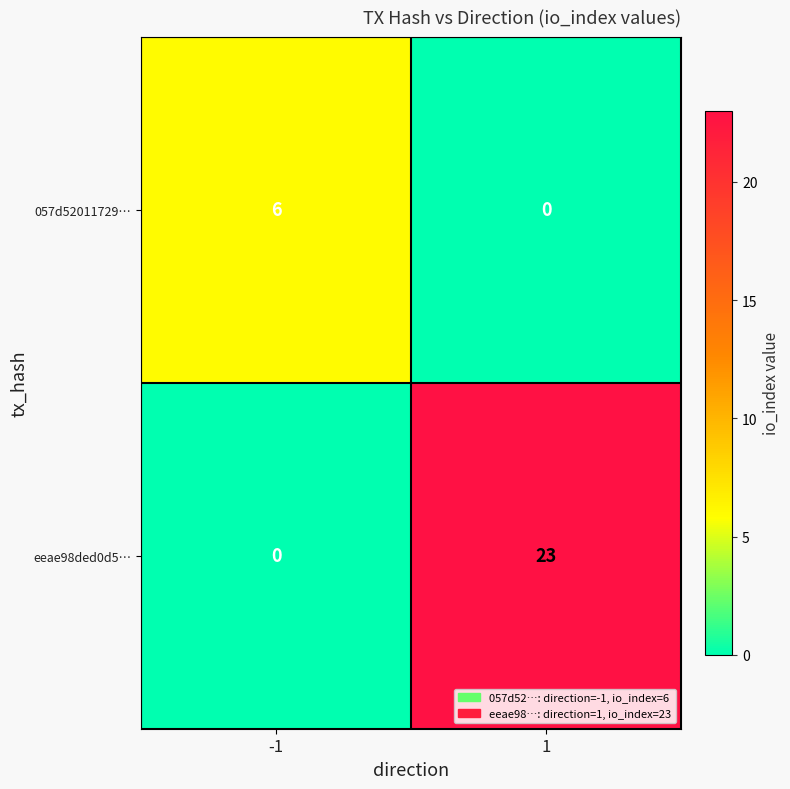

Is it true that eeae98ded0d5… equals 23 at 1?

True